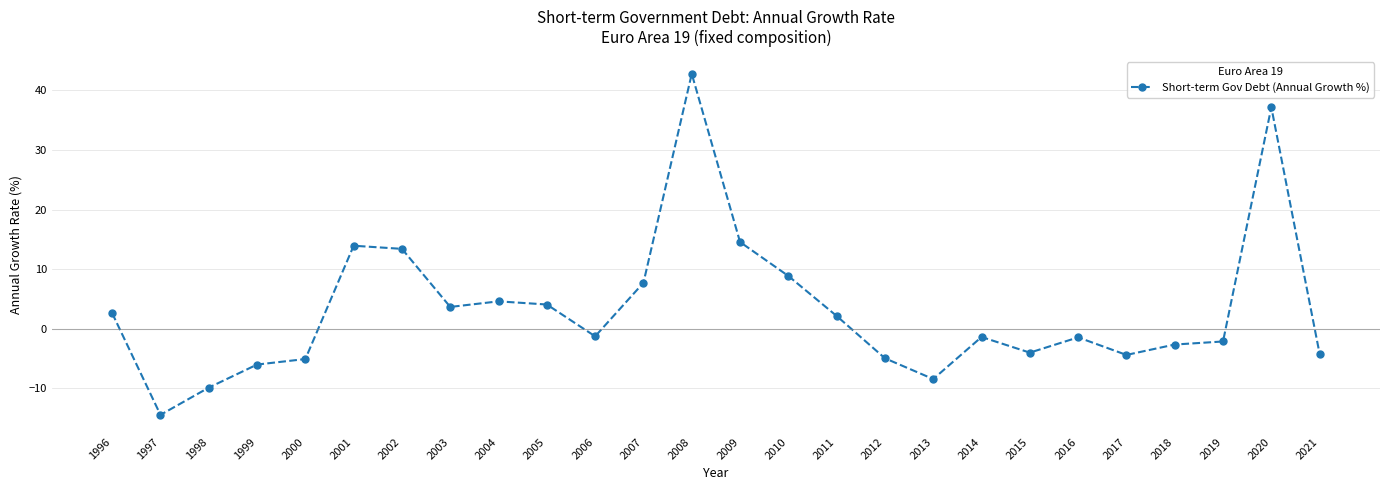

What is the value of the 2nd point from the left?

-14.4